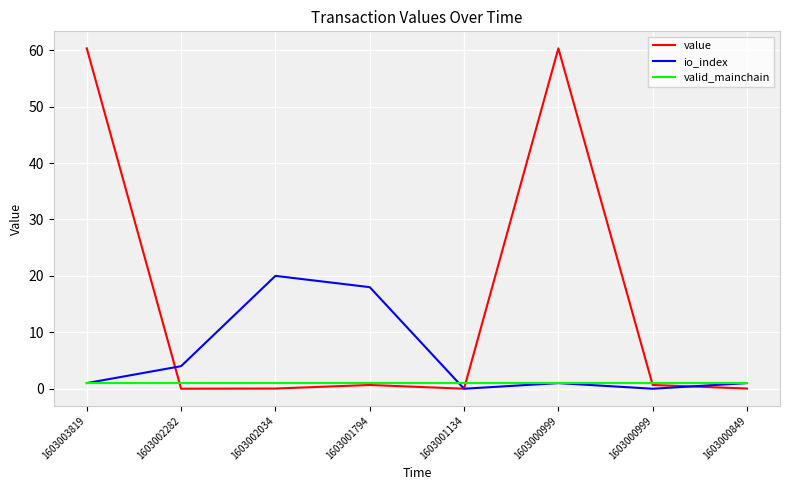

At which category is the sum across all series the highest?

1603003819